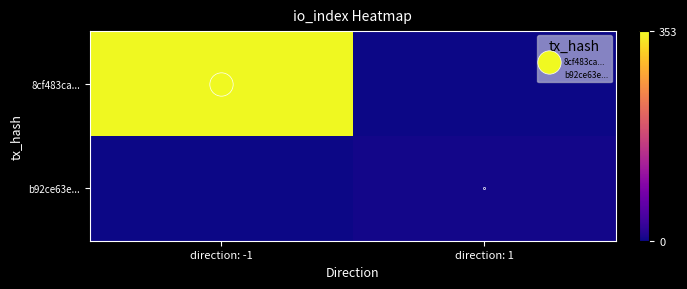

At which category is the sum across all series the highest?

direction: -1